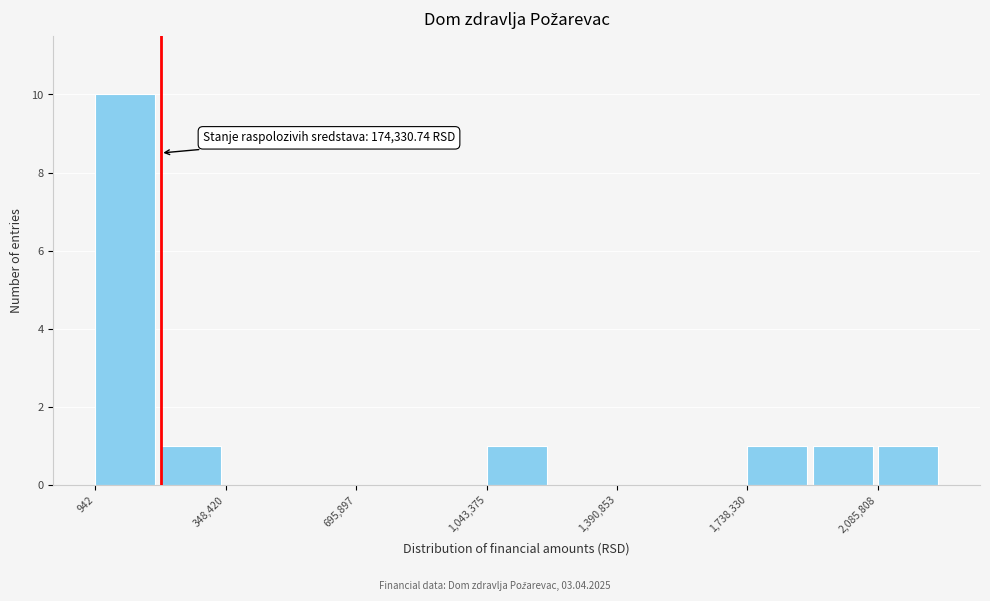

Read against the x-axis, roughly where is the centre of the tallest bar?

100000